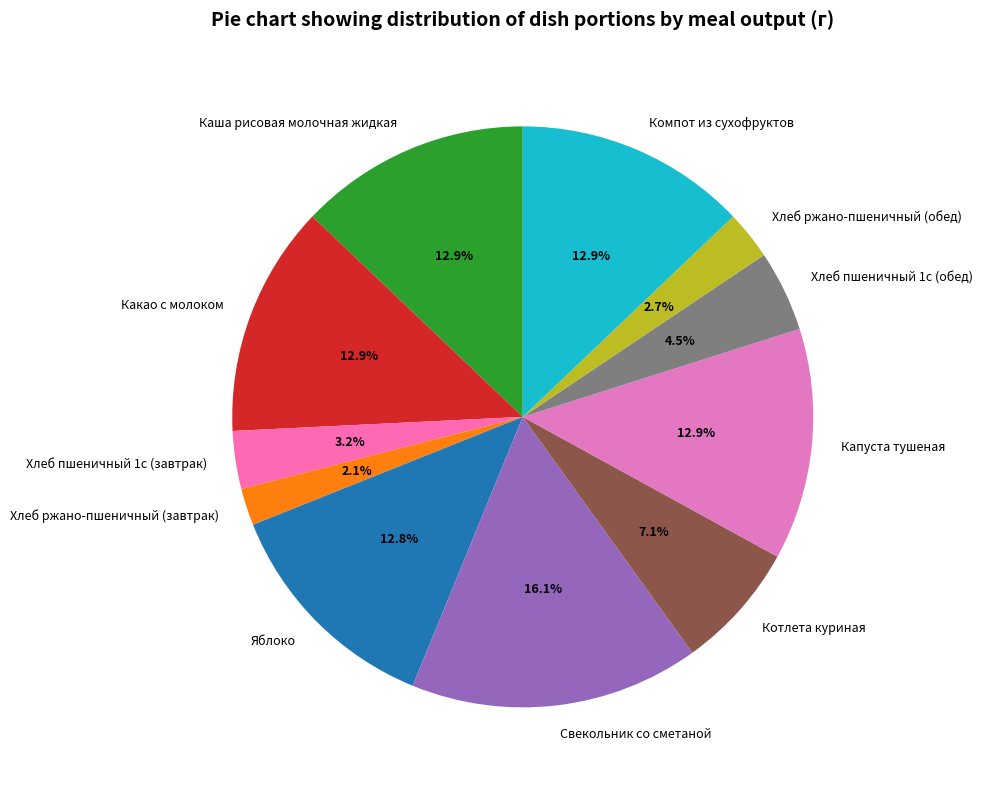

To the nearest percent, what percentage of the pie is Какао с молоком?

13%